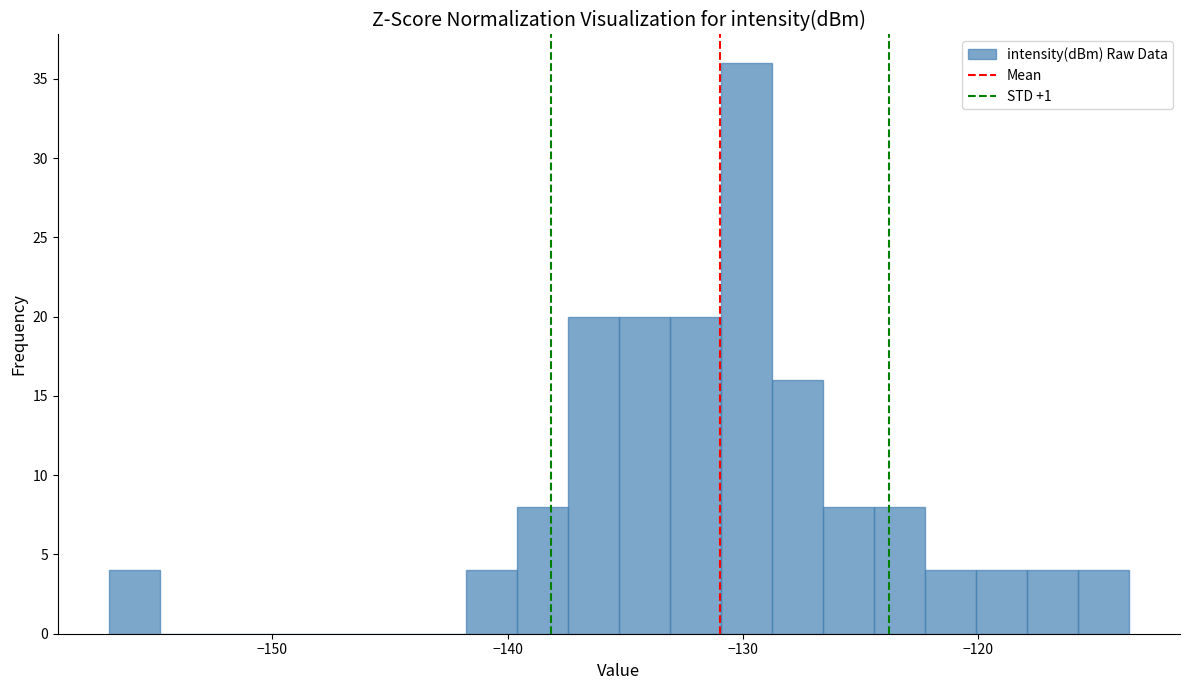

Read against the x-axis, roughly where is the centre of the tallest bar?

-130